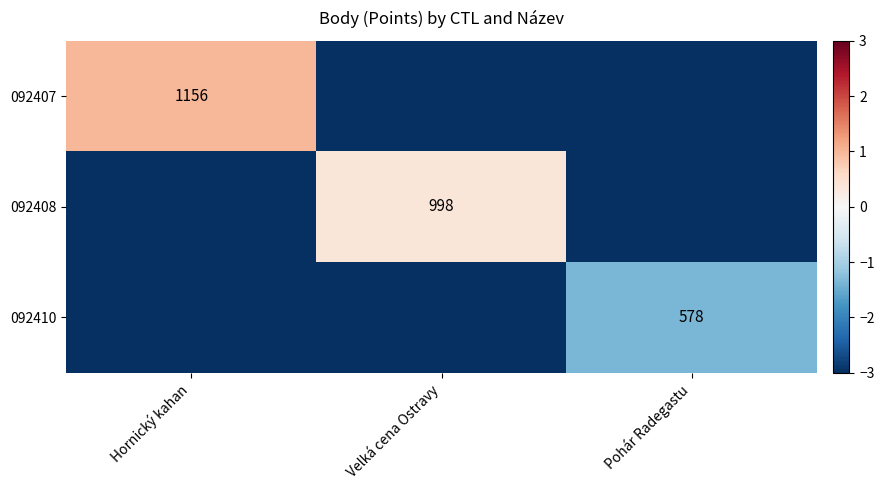

How many data points in 092408 are less than -3?

2